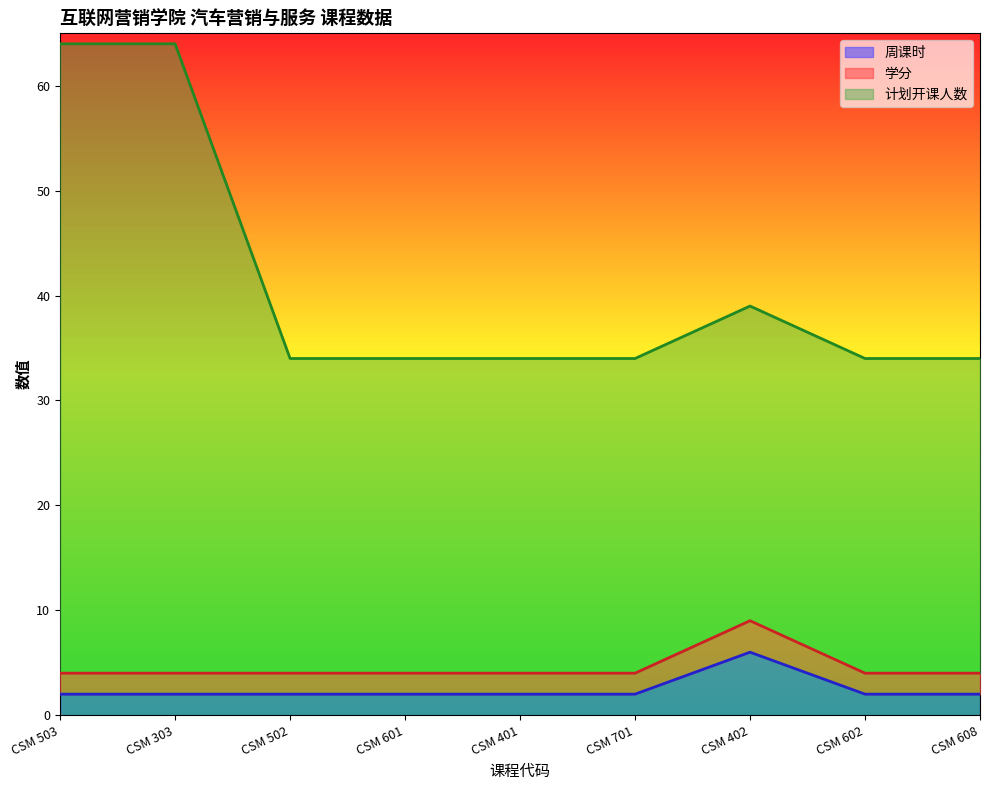

What value does the 计划开课人数 series have at CSM 602?

34